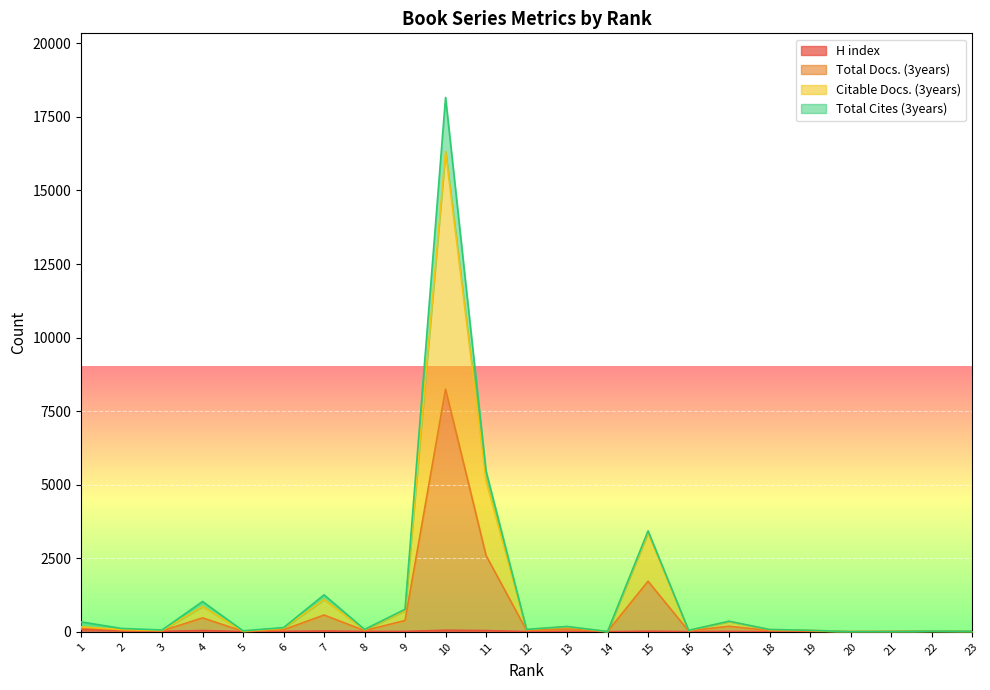

What is the average value of the H index series?

20